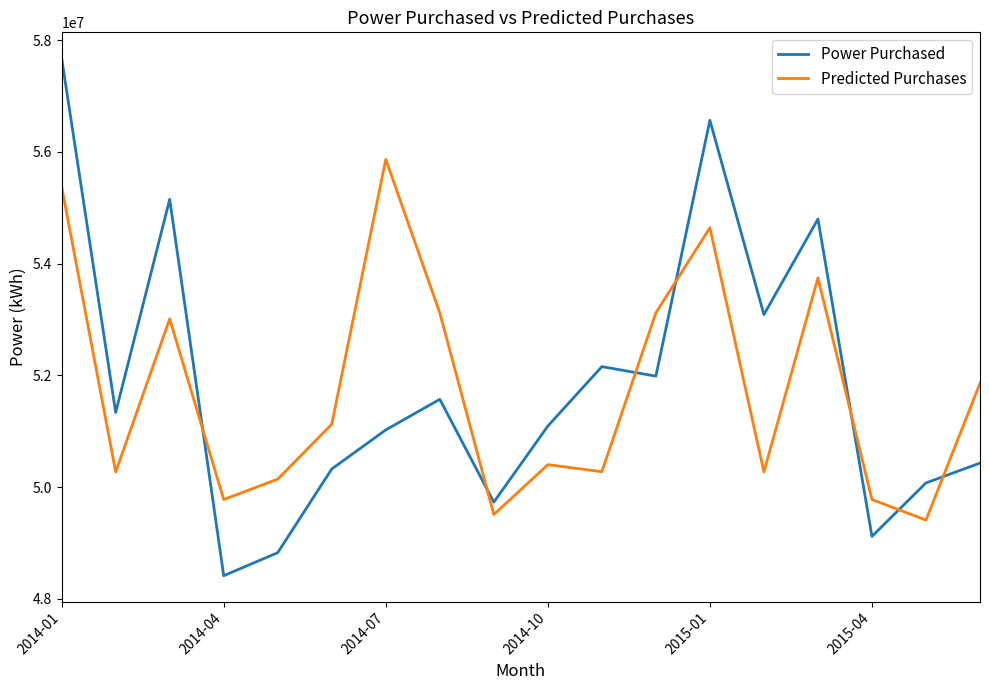

Which series has the widest spread of values?

Power Purchased